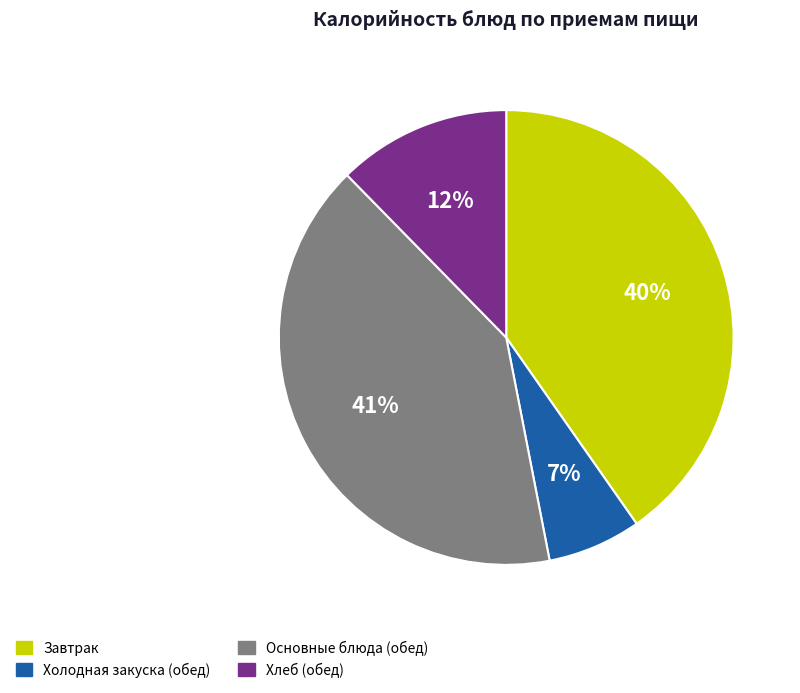

Is there any slice that represents more than half of the pie?

No